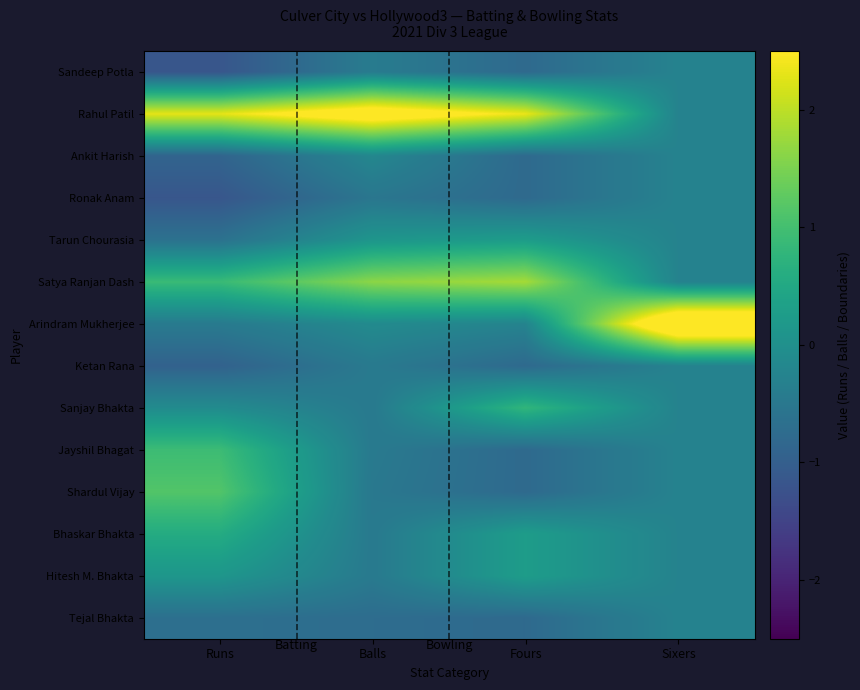

At which category is the sum across all series the highest?

Sixers